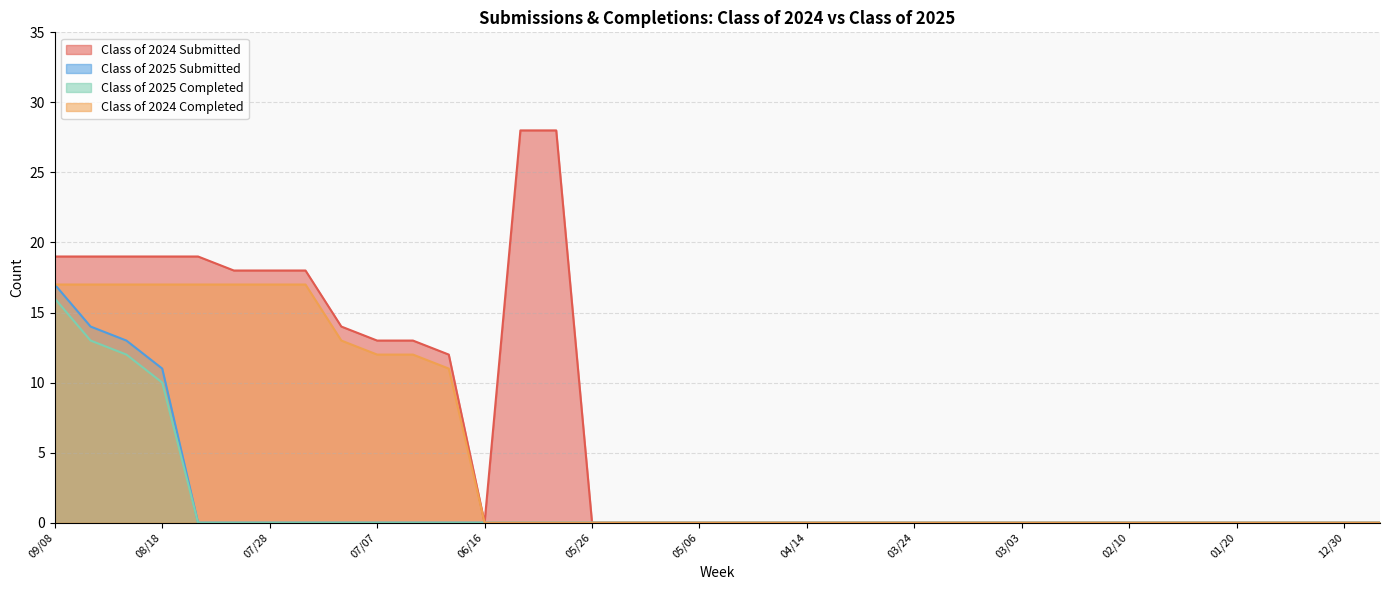

How many lines are shown in the chart?

4